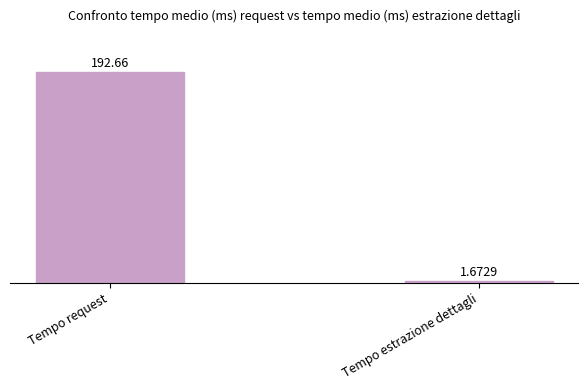

What is the change in value from Tempo request to Tempo estrazione dettagli?

-191.0